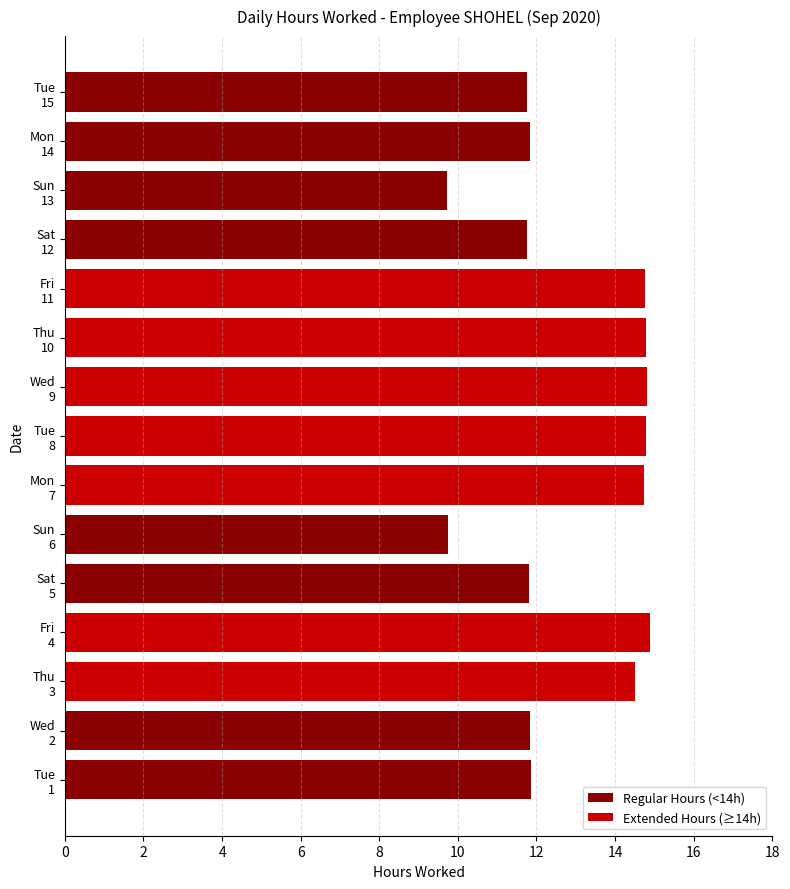

The value of Regular Hours (<14h) at Thu 10 is 0.0. True or false?

True